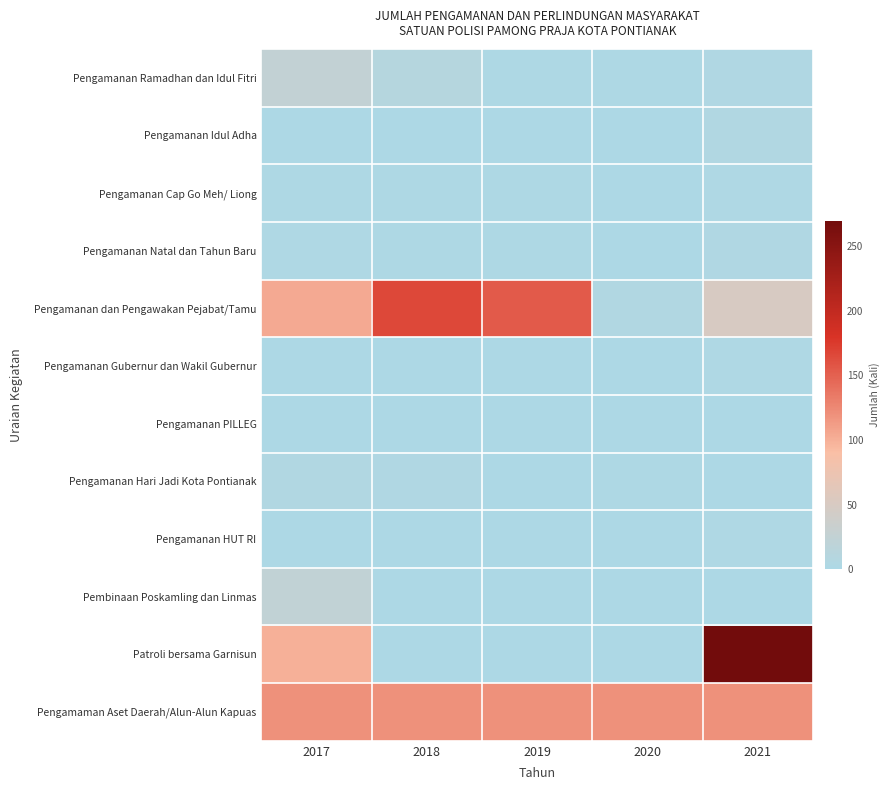

At 2020, list the series in order from smallest to largest.

Pengamanan PILLEG, Pembinaan Poskamling dan Linmas, Patroli bersama Garnisun, Pengamanan Idul Adha, Pengamanan Cap Go Meh/ Liong, Pengamanan Natal dan Tahun Baru, Pengamanan Gubernur dan Wakil Gubernur, Pengamanan HUT RI, Pengamanan Ramadhan dan Idul Fitri, Pengamanan Hari Jadi Kota Pontianak, Pengamanan dan Pengawakan Pejabat/Tamu, Pengamaman Aset Daerah/Alun-Alun Kapuas